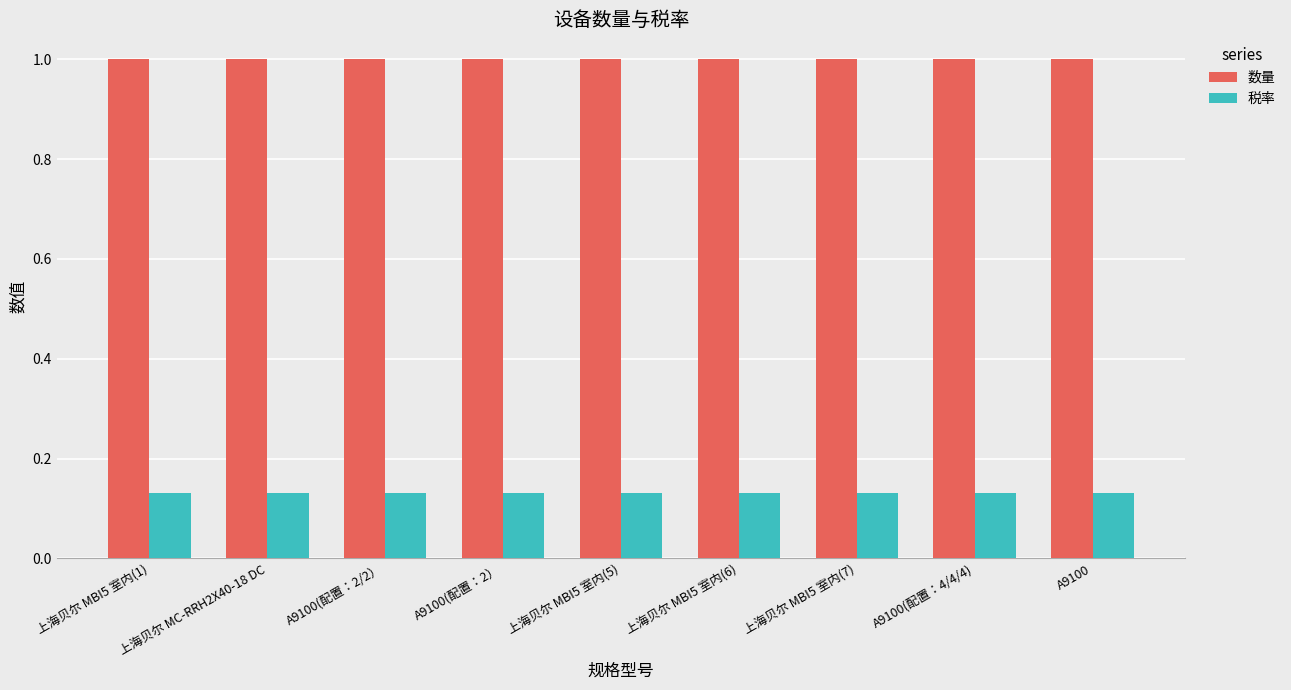

What position from the right is 上海贝尔 MC-RRH2X40-18 DC?

8